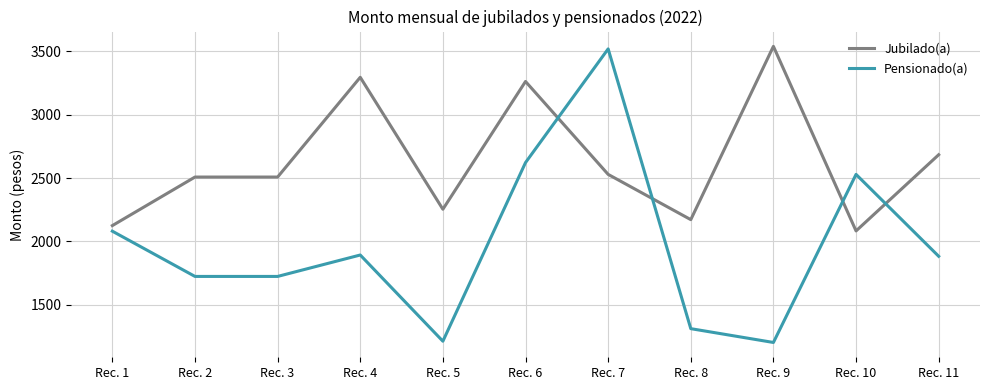

Does the chart have visible grid lines?

Yes